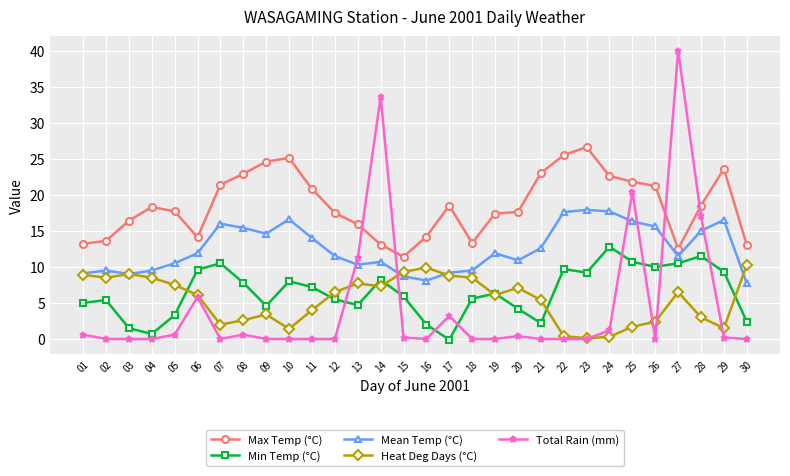

What is the greatest value displayed?

40.0